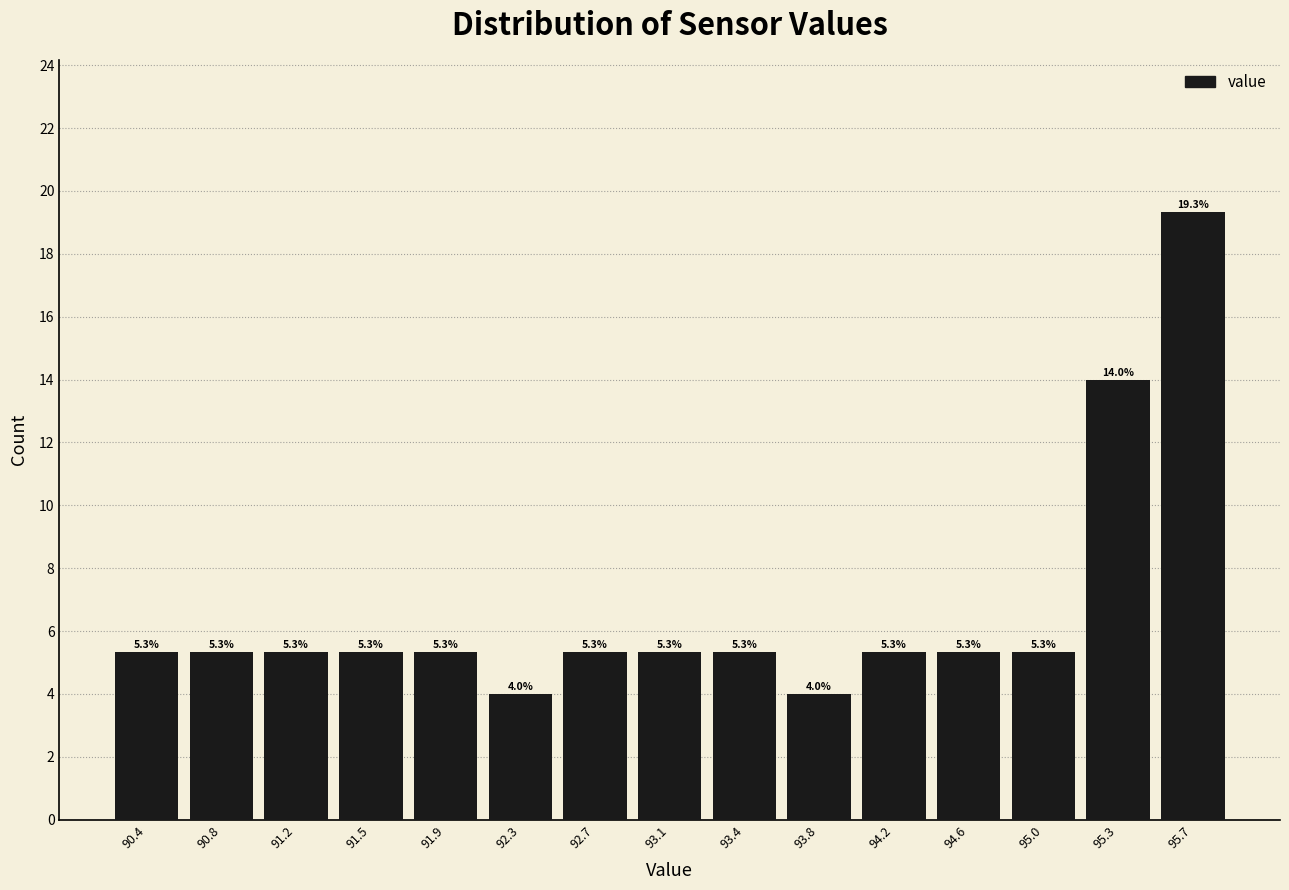

Over which range of the x-axis is the bar tallest?

95.52 to 95.90